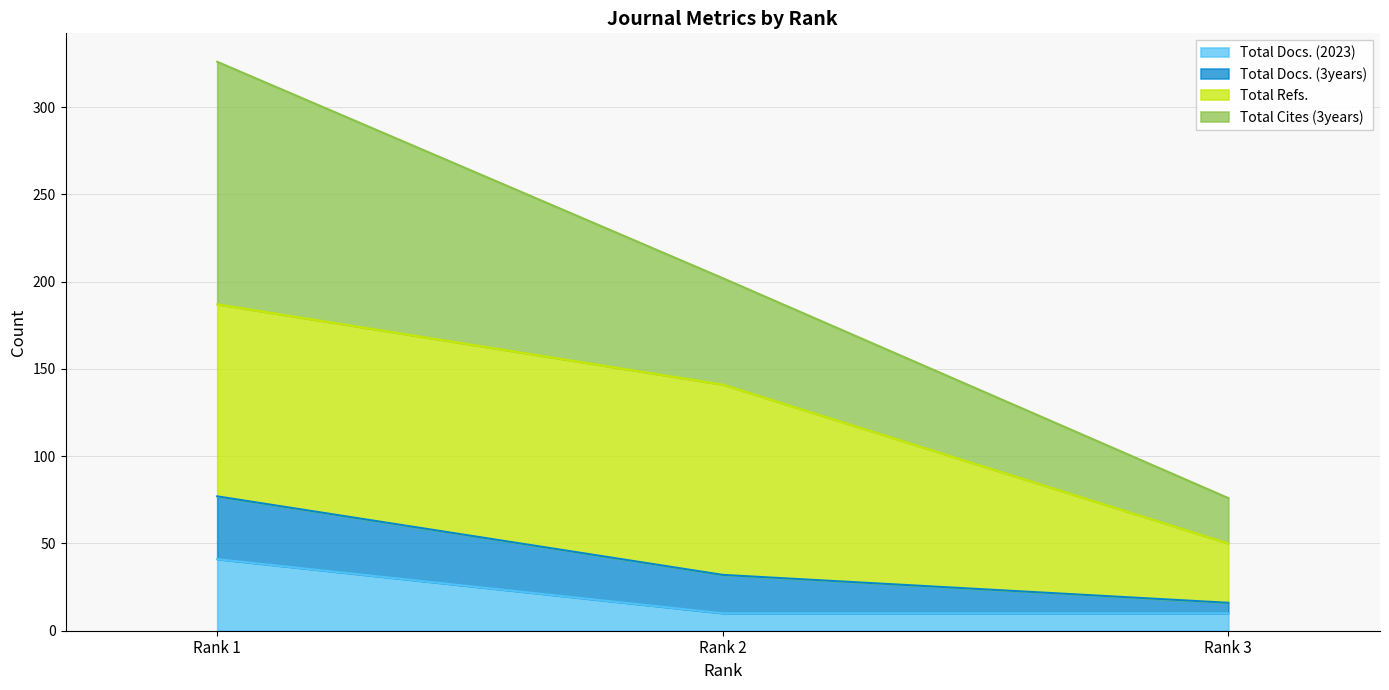

What is the highest value of the Total Docs. (2023) series?

41